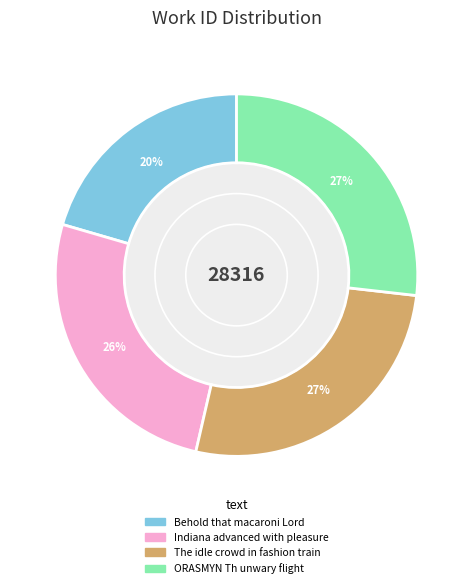

How many segments does this pie chart have?

4